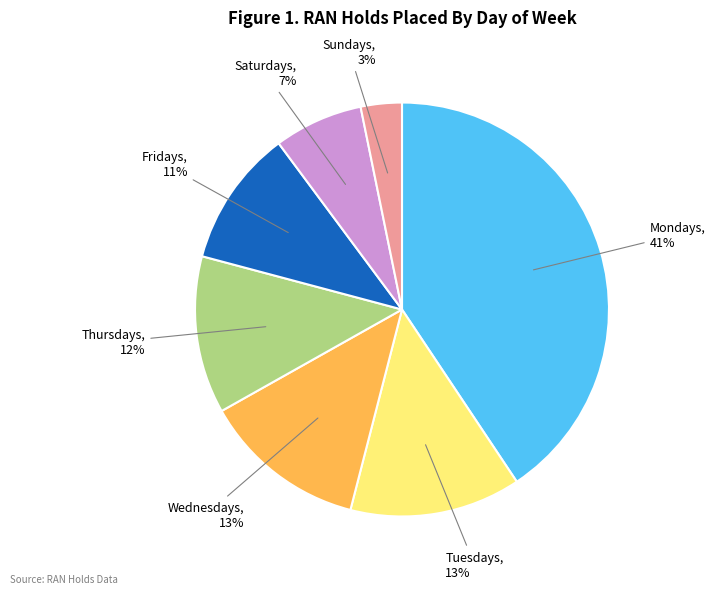

To the nearest percent, what is the average slice percentage?

14%